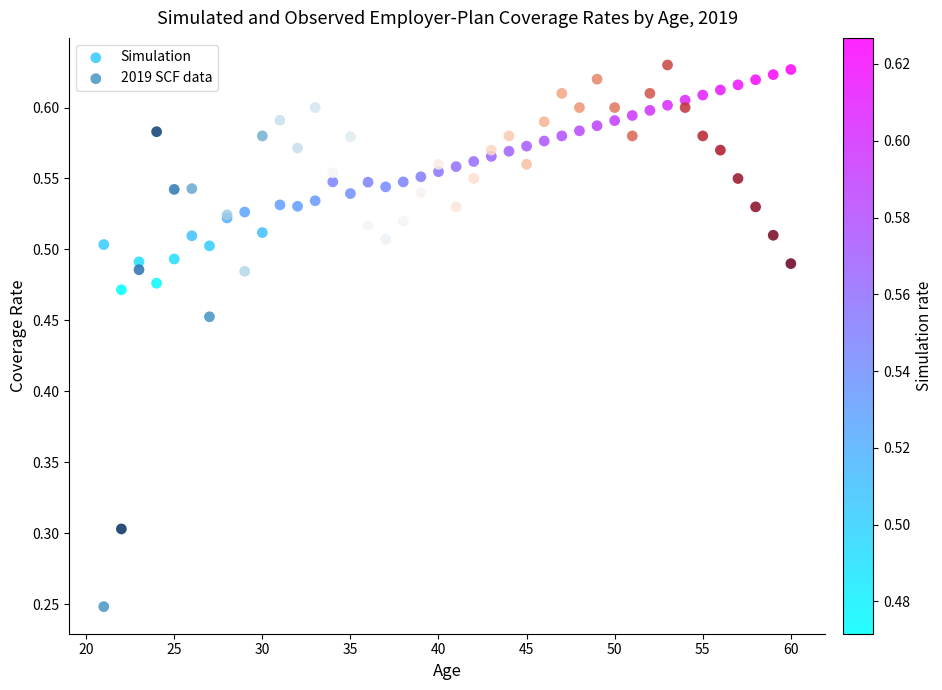

Which series has the widest spread of Y values?

2019 SCF data